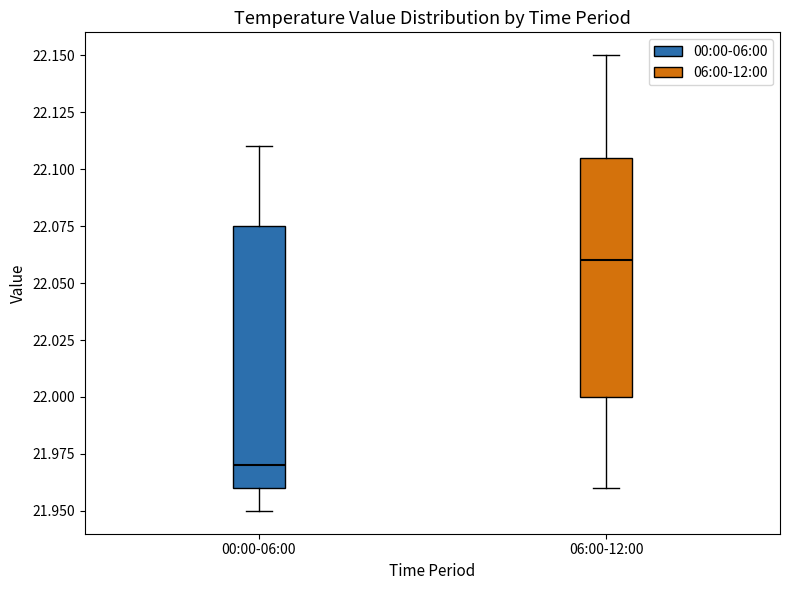

Reading left to right, read every box against the y-axis: the position of its median line, the range the box covers, and the ends of its whiskers. The values are not printed on the chart, so give them approximately, as read against the axis.

00:00-06:00: median 21.970, box 21.960 to 22.075, whiskers 21.950 to 22.110
06:00-12:00: median 22.060, box 22.000 to 22.105, whiskers 21.960 to 22.150